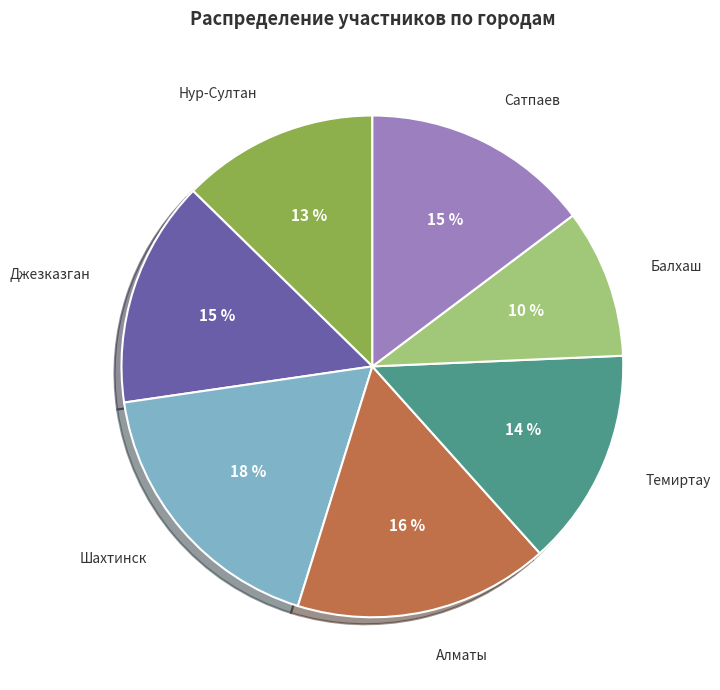

Count the number of slices in the pie.

7